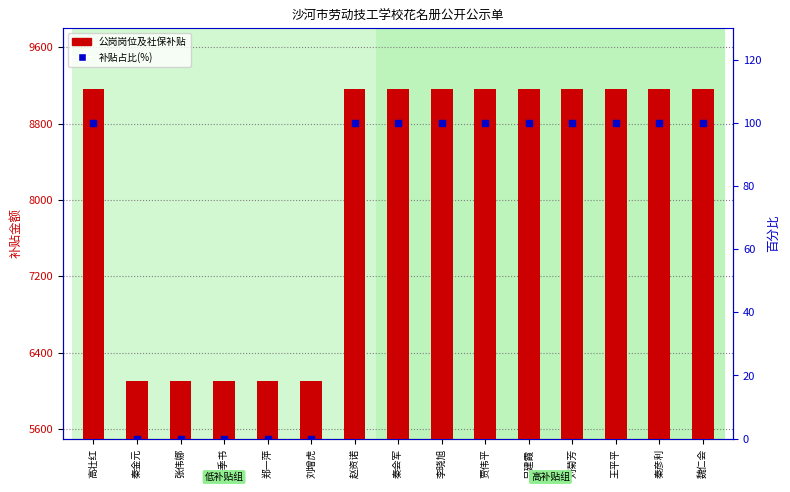

What is the total value across all series at 秦金元?

6107.1